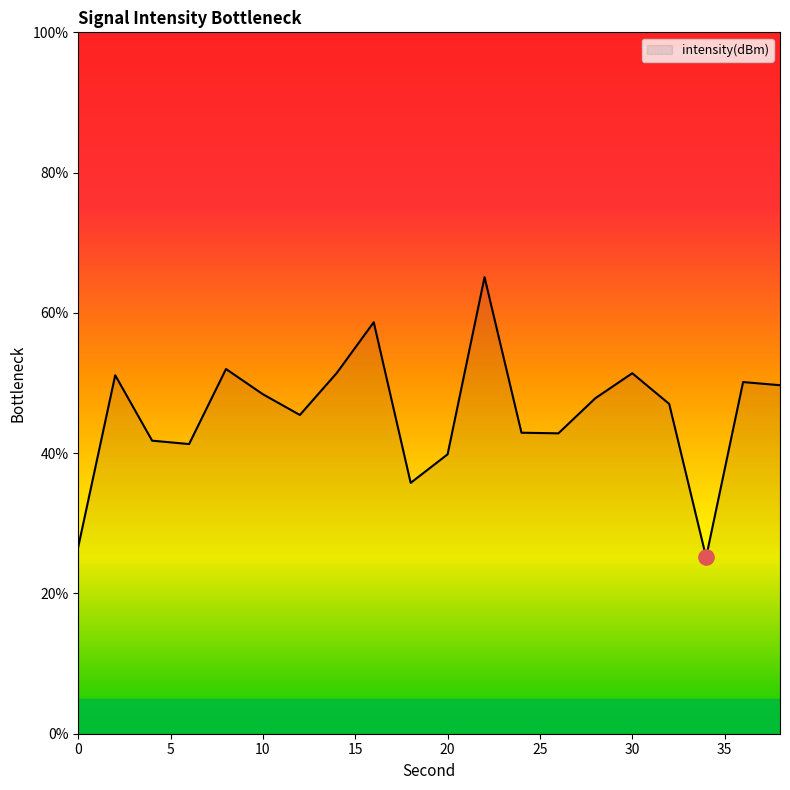

What is the greatest value displayed?

65.1